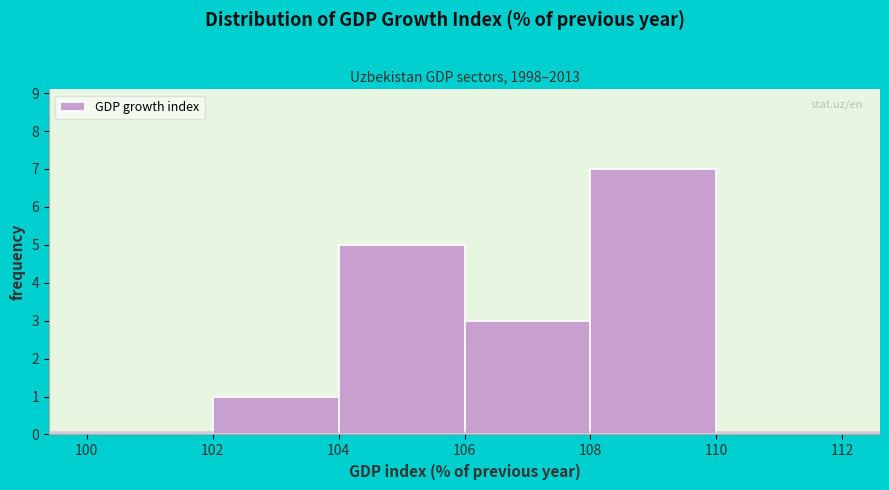

Reading left to right, transcribe this chart: for each bar, give the range it covers on the x-axis and its height. The values are not printed on the chart, so give them approximately, as read against the axis.

100 to 102: 0
102 to 104: 1
104 to 106: 5
106 to 108: 3
108 to 110: 7
110 to 112: 0